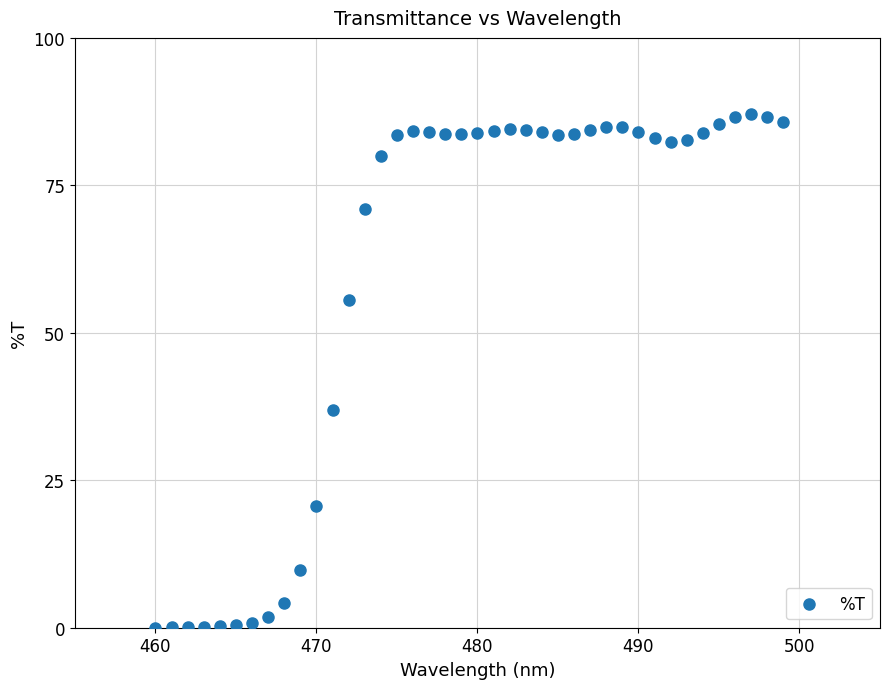

What is the range of Y values (max minus min)?

87.0